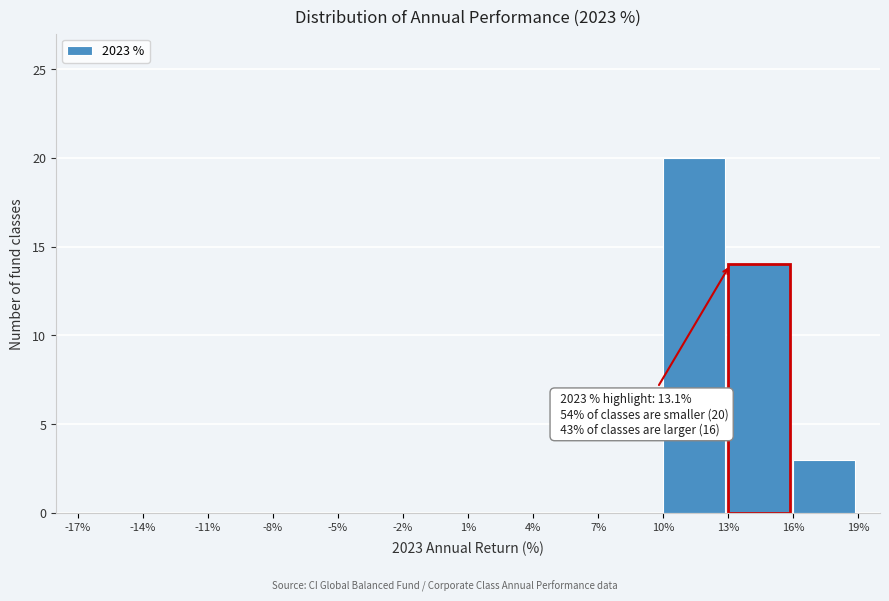

Over which range of the x-axis is the bar tallest?

10% to 13%